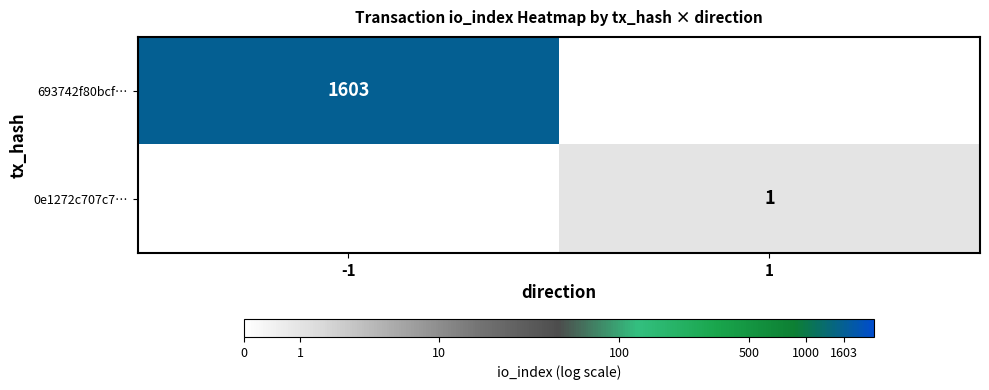

Is it true that 693742f80bcf… equals 1603 at -1?

True